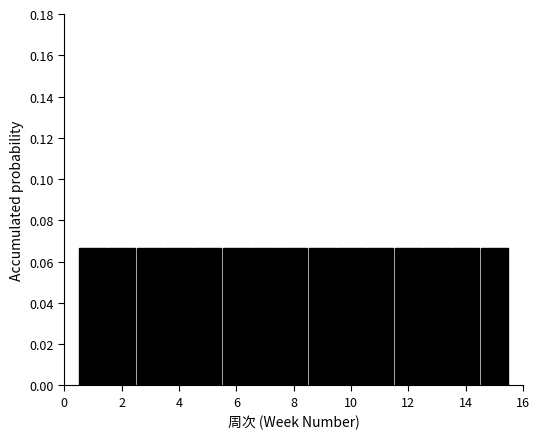

Reading left to right, transcribe this chart: for each bar, give the range it covers on the x-axis and its height. Neither the bar edges nor the heights are printed on the chart, so give them approximately, as read against the axes.

0.5 to 1.5: 0.066
1.5 to 2.5: 0.066
2.5 to 3.5: 0.066
3.5 to 4.5: 0.066
4.5 to 5.5: 0.066
5.5 to 6.5: 0.066
6.5 to 7.5: 0.066
7.5 to 8.5: 0.066
8.5 to 9.5: 0.066
9.5 to 10.5: 0.066
10.5 to 11.5: 0.066
11.5 to 12.5: 0.066
12.5 to 13.5: 0.066
13.5 to 14.5: 0.066
14.5 to 15.5: 0.066